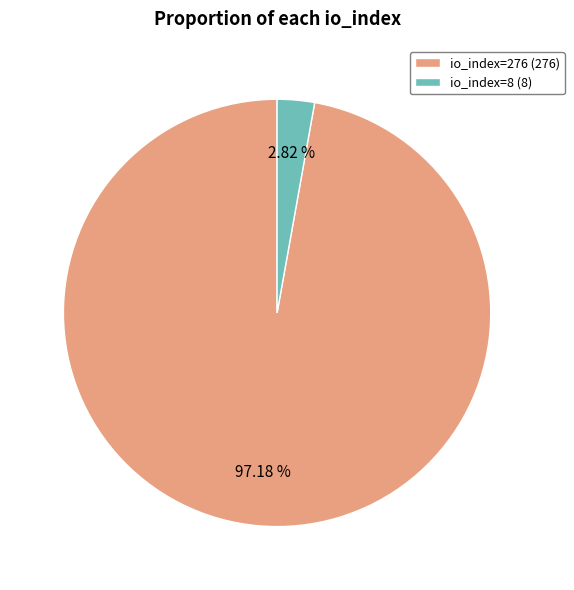

The io_index=276 slice represents 89% of the pie. True or false?

False